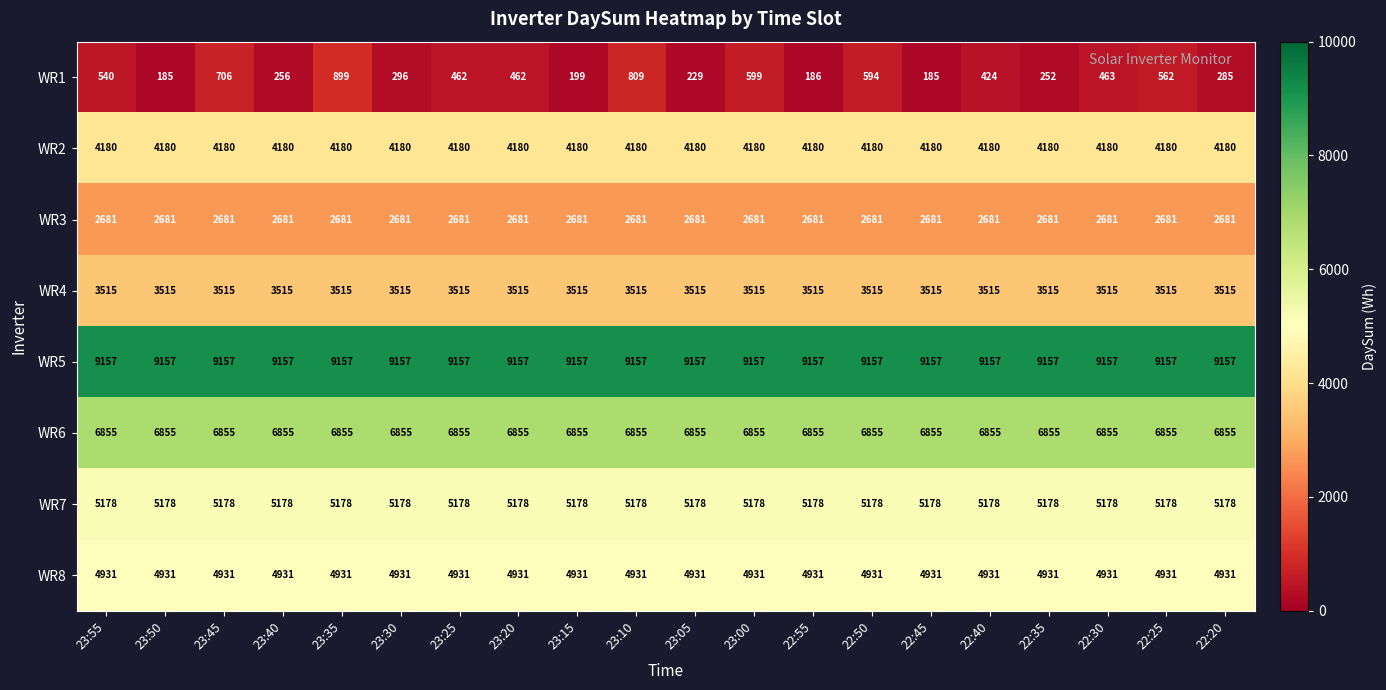

At which category is the sum across all series the highest?

23:35